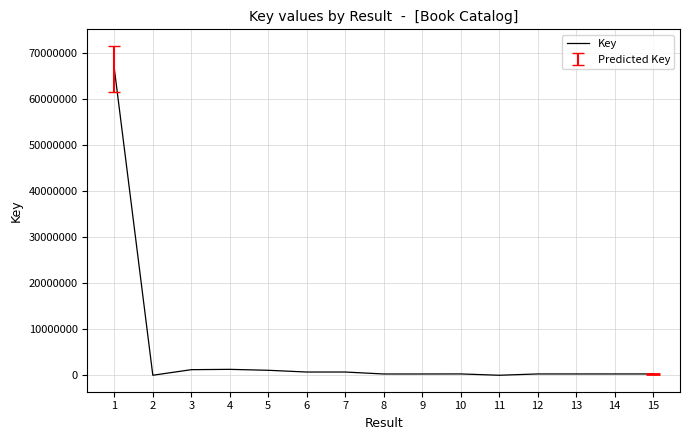

What is the maximum value shown in the chart?

66452794